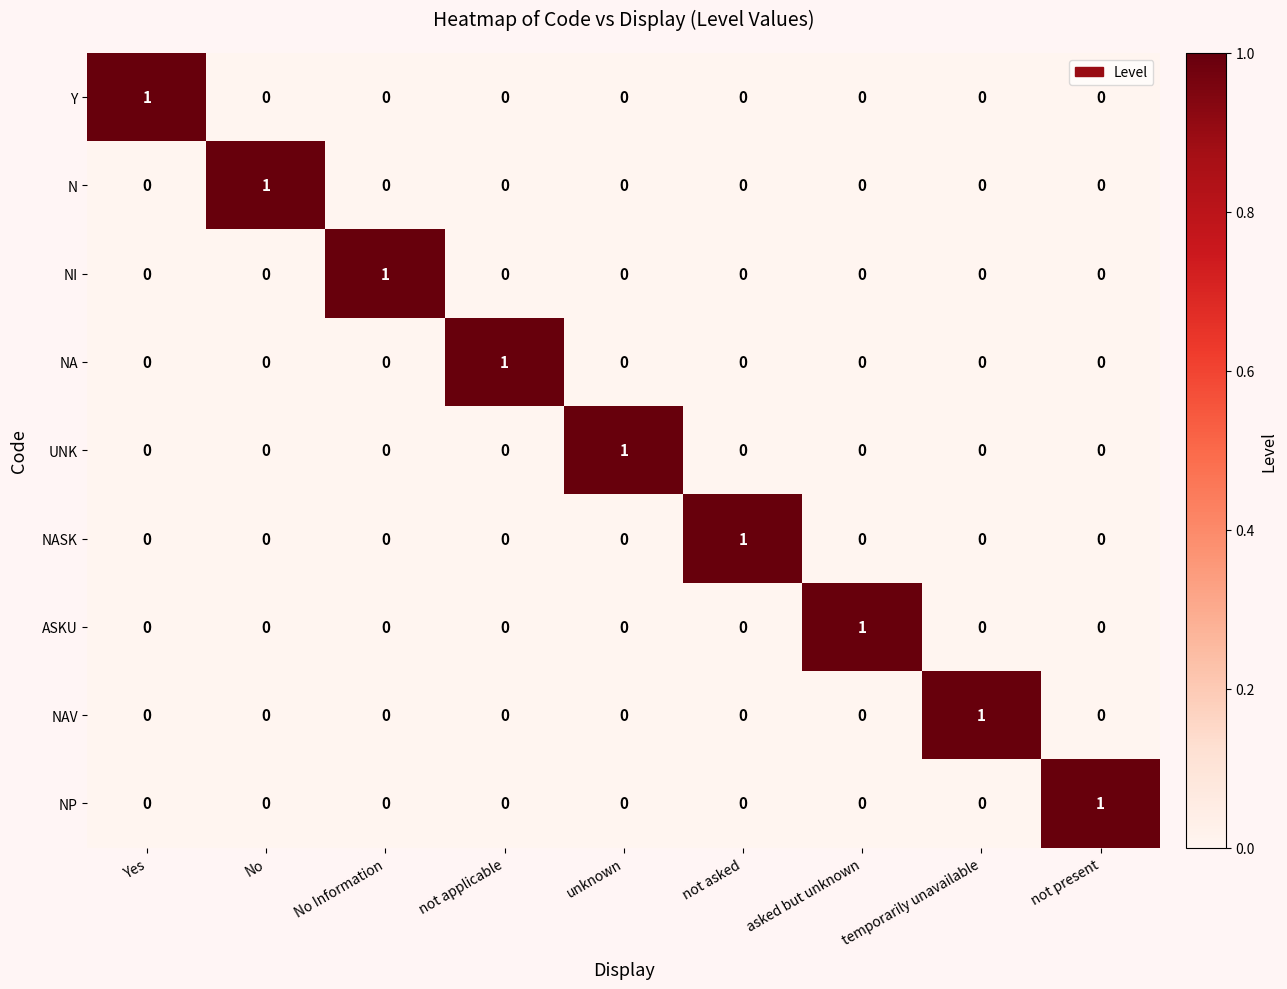

At how many categories does at least one series exceed 0?

9